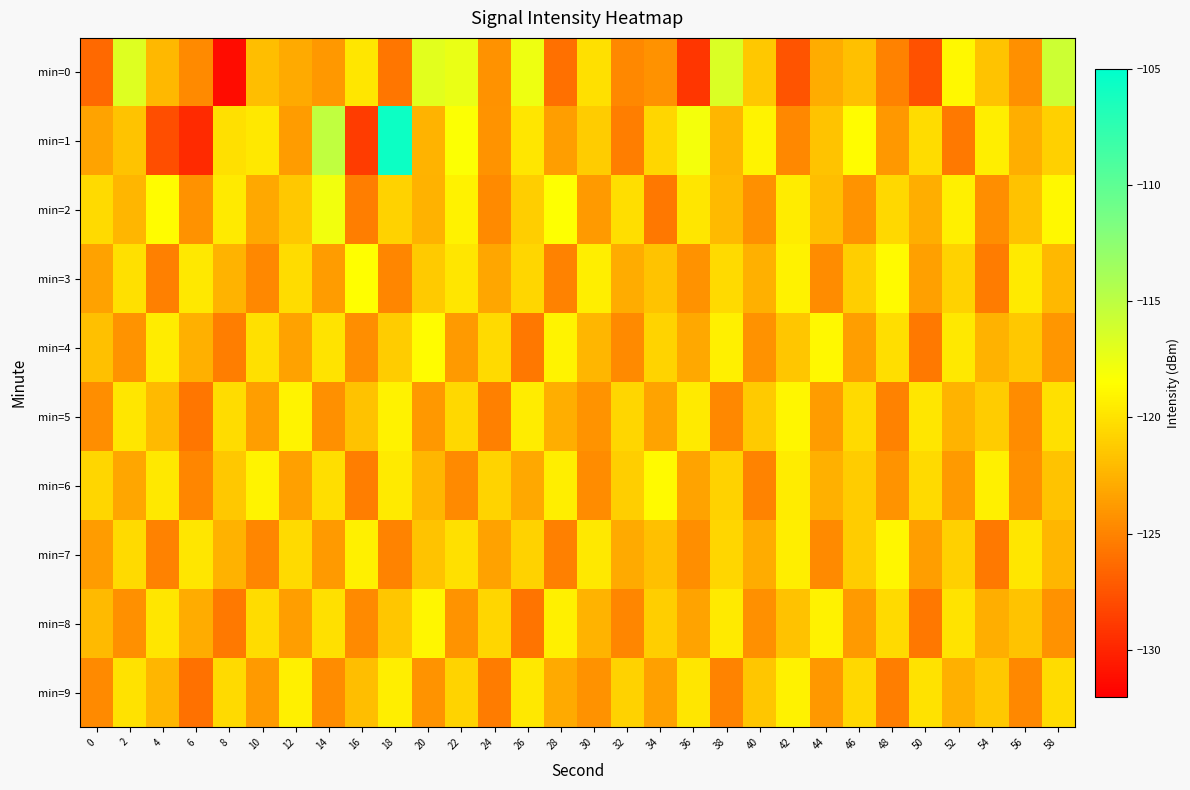

Reading left to right, transcribe all the data shown in this chart.

min=0: 0=-126.4	2=-116.8	4=-122.2	6=-124.6	8=-131.3	10=-121.9	12=-123.0	14=-124.0	16=-119.8	18=-125.7	20=-117.0	22=-117.4	24=-124.2	26=-117.6	28=-126.0	30=-120.2	32=-124.8	34=-124.2	36=-129.1	38=-116.5	40=-121.4	42=-127.5	44=-122.8	46=-121.8	48=-125.0	50=-127.6	52=-118.9	54=-121.7	56=-124.3	58=-115.8
min=1: 0=-123.3	2=-121.6	4=-127.8	6=-129.8	8=-120.1	10=-119.7	12=-123.8	14=-115.2	16=-128.8	18=-105.7	20=-122.5	22=-118.3	24=-124.1	26=-119.8	28=-123.6	30=-121.2	32=-125.3	34=-120.7	36=-117.9	38=-122.4	40=-119.1	42=-124.8	44=-121.6	46=-118.7	48=-123.9	50=-120.3	52=-125.5	54=-119.4	56=-122.8	58=-121.0
min=2: 0=-120.5	2=-122.3	4=-118.7	6=-124.2	8=-119.6	10=-123.1	12=-121.4	14=-117.8	16=-125.3	18=-120.9	20=-122.6	22=-119.2	24=-124.7	26=-121.1	28=-118.4	30=-123.8	32=-120.2	34=-125.6	36=-119.8	38=-122.1	40=-124.4	42=-119.5	44=-121.9	46=-124.1	48=-120.6	50=-122.8	52=-119.3	54=-124.5	56=-121.7	58=-118.9
min=3: 0=-123.4	2=-120.1	4=-125.2	6=-119.7	8=-122.5	10=-124.8	12=-120.3	14=-123.7	16=-118.6	18=-124.9	20=-121.3	22=-119.8	24=-123.2	26=-120.7	28=-125.1	30=-119.4	32=-122.9	34=-121.6	36=-124.3	38=-120.5	40=-122.7	42=-119.2	44=-124.6	46=-121.1	48=-118.8	50=-123.5	52=-120.9	54=-125.4	56=-119.6	58=-122.2
min=4: 0=-121.8	2=-124.1	4=-119.5	6=-122.7	8=-125.3	10=-120.1	12=-123.4	14=-119.9	16=-124.5	18=-121.2	20=-118.7	22=-123.8	24=-120.4	26=-125.6	28=-119.1	30=-122.3	32=-124.7	34=-120.8	36=-123.1	38=-119.3	40=-124.2	42=-121.5	44=-118.9	46=-123.6	48=-120.2	50=-125.5	52=-119.7	54=-122.6	56=-121.4	58=-124.0
min=5: 0=-124.5	2=-119.8	4=-122.1	6=-125.7	8=-120.3	10=-123.6	12=-119.1	14=-124.4	16=-121.7	18=-119.2	20=-123.9	22=-120.6	24=-125.2	26=-119.5	28=-122.8	30=-124.1	32=-120.7	34=-123.3	36=-119.6	38=-124.8	40=-121.3	42=-119.0	44=-123.7	46=-120.4	48=-125.1	50=-119.8	52=-122.5	54=-121.2	56=-124.6	58=-120.1
min=6: 0=-120.7	2=-123.2	4=-119.7	6=-124.9	8=-121.4	10=-119.1	12=-123.5	14=-120.2	16=-125.3	18=-119.6	20=-122.4	22=-124.7	24=-120.8	26=-123.1	28=-119.4	30=-124.6	32=-121.1	34=-118.8	36=-123.3	38=-120.9	40=-125.0	42=-119.5	44=-122.7	46=-121.2	48=-124.1	50=-120.4	52=-123.8	54=-119.3	56=-124.4	58=-121.6
min=7: 0=-123.7	2=-120.4	4=-125.1	6=-119.8	8=-122.6	10=-124.9	12=-120.5	14=-123.8	16=-119.3	18=-125.0	20=-121.6	22=-120.1	24=-123.4	26=-120.9	28=-125.2	30=-119.7	32=-123.0	34=-121.8	36=-124.5	38=-120.7	40=-122.9	42=-119.4	44=-124.7	46=-121.2	48=-119.0	50=-123.6	52=-121.0	54=-125.5	56=-119.8	58=-122.4
min=8: 0=-122.1	2=-124.4	4=-119.8	6=-122.9	8=-125.5	10=-120.3	12=-123.6	14=-120.1	16=-124.7	18=-121.5	20=-119.0	22=-124.1	24=-120.7	26=-125.8	28=-119.3	30=-122.5	32=-124.9	34=-121.1	36=-123.3	38=-119.6	40=-124.4	42=-121.7	44=-119.2	46=-123.8	48=-120.4	50=-125.6	52=-119.9	54=-122.8	56=-121.6	58=-124.3
min=9: 0=-124.7	2=-120.0	4=-122.3	6=-125.9	8=-120.5	10=-123.8	12=-119.3	14=-124.6	16=-121.9	18=-119.4	20=-124.1	22=-120.8	24=-125.4	26=-119.7	28=-123.0	30=-124.3	32=-120.9	34=-123.5	36=-119.8	38=-125.0	40=-121.5	42=-119.2	44=-123.9	46=-120.6	48=-125.3	50=-120.0	52=-122.7	54=-121.4	56=-124.8	58=-120.3